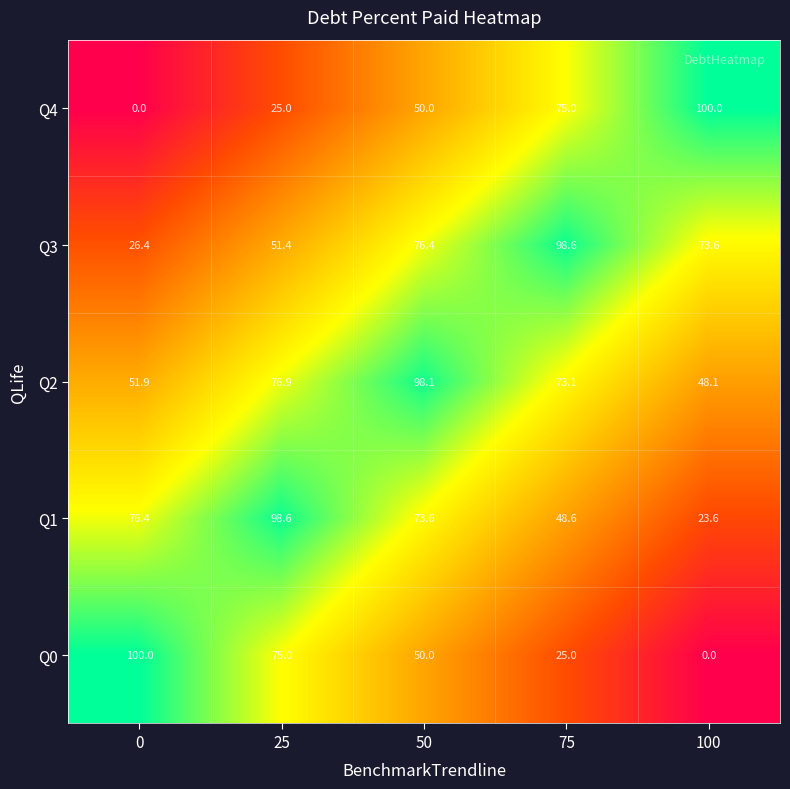

At which label does Q4 reach its peak?

100